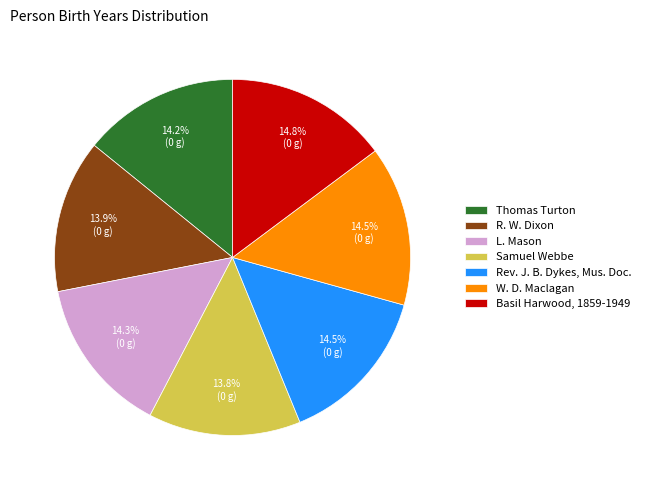

What portion of the pie excludes Thomas Turton?

85.8%